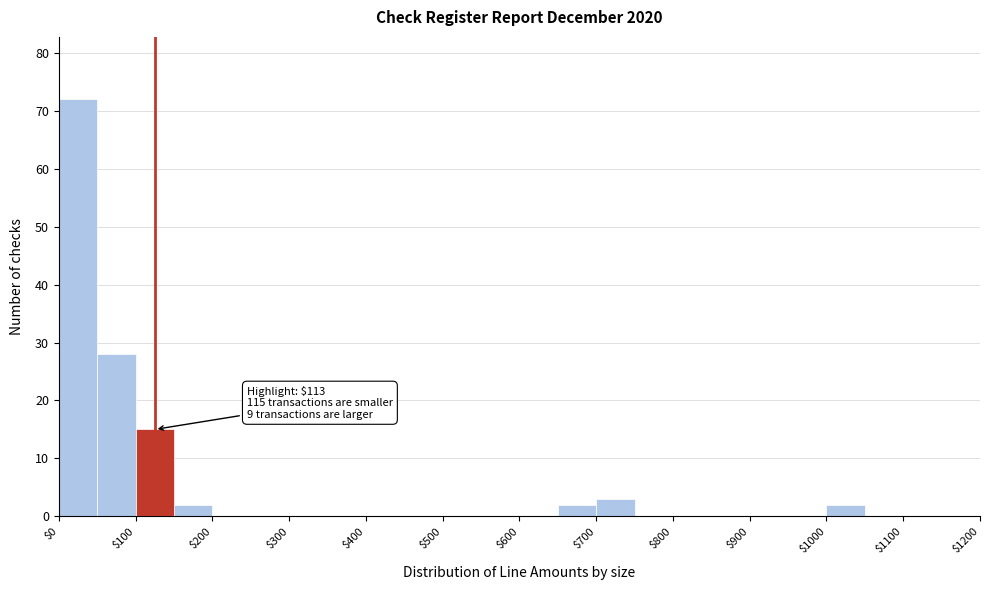

Which range on the x-axis has the tallest bar?

0 to 50